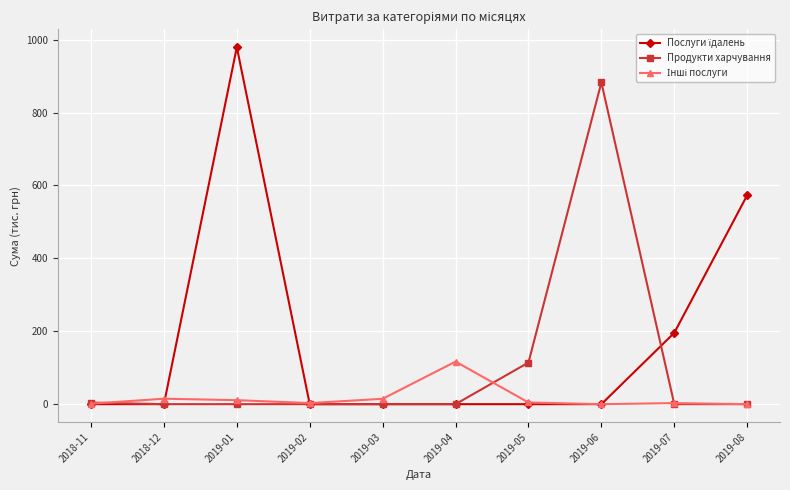

What is the maximum value shown in the chart?

979.2